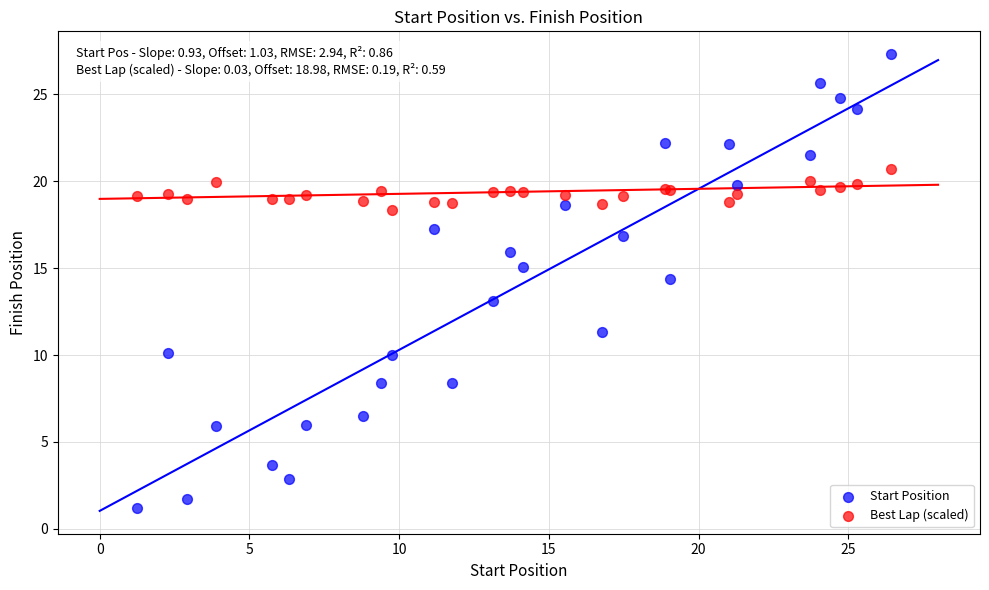

Across all series, what Y value is closest to 14?

14.4